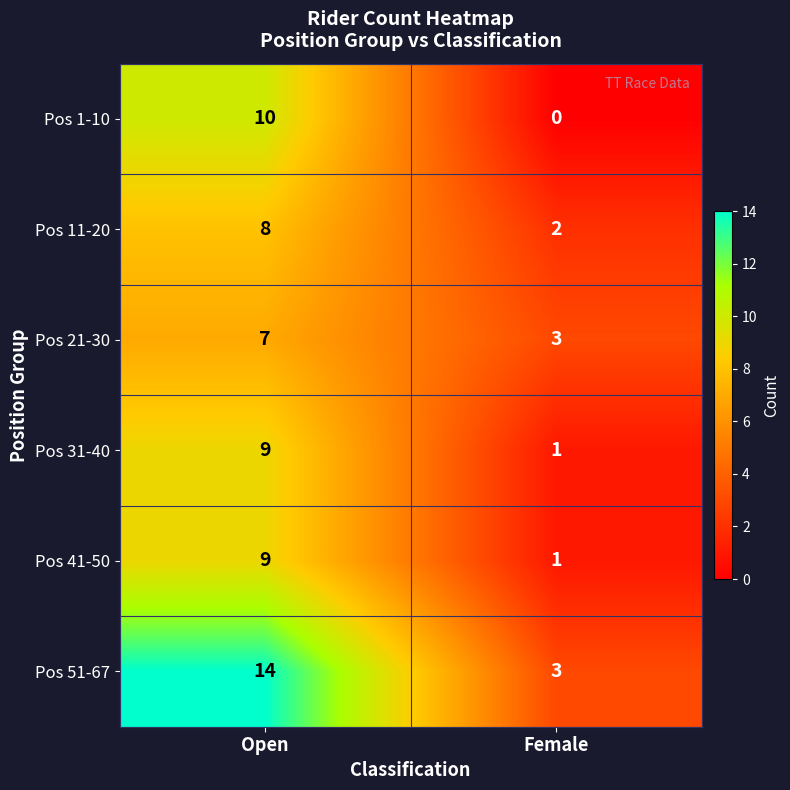

The Pos 41-50 series shows 9 at Open. True or false?

True